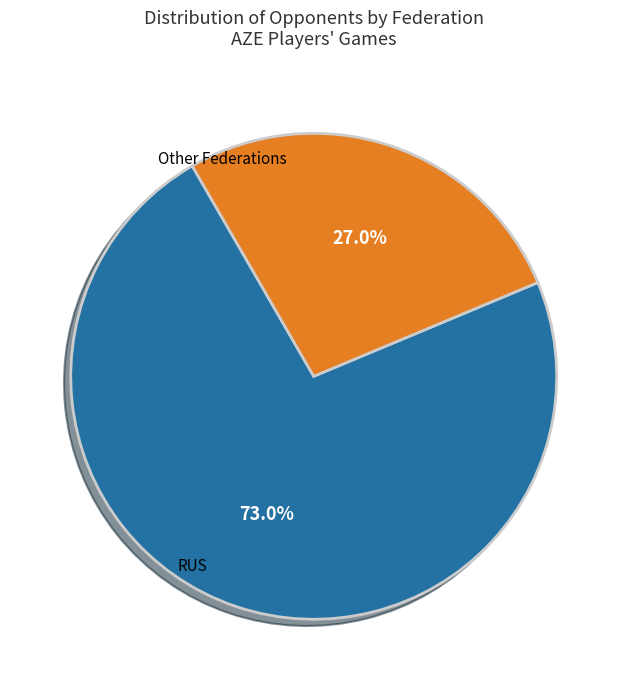

Does any single category account for the majority?

Yes